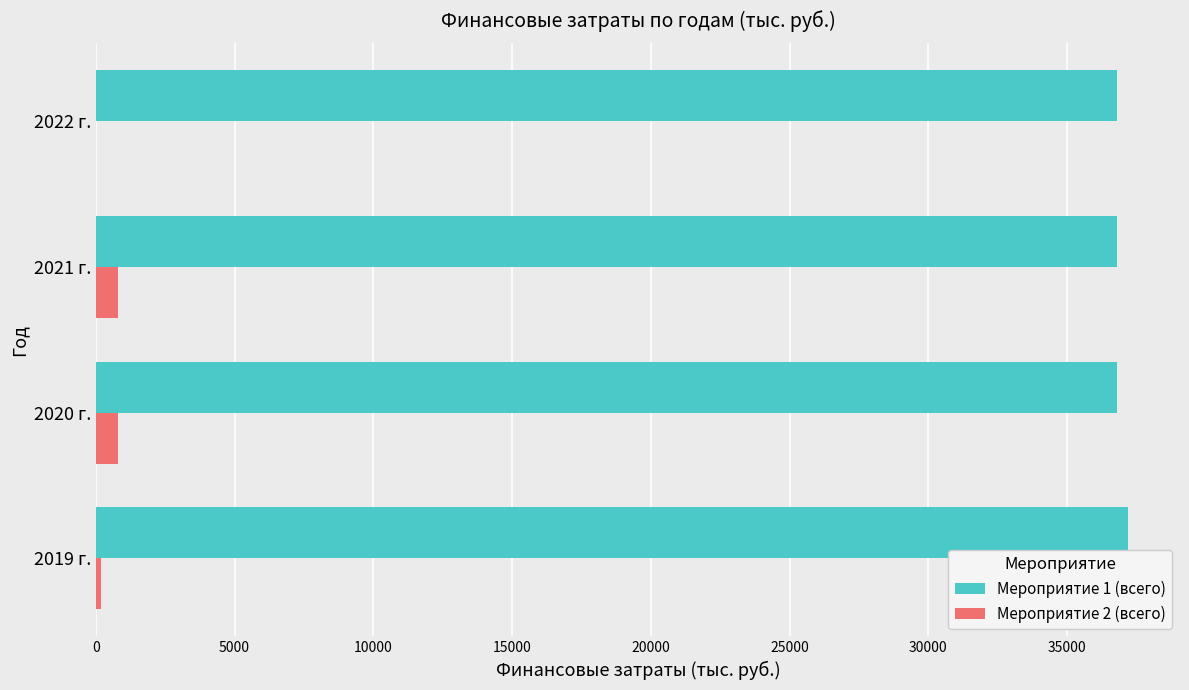

True or false: Мероприятие 1 (всего) has a value of 65465.8 at 2019 г..

False